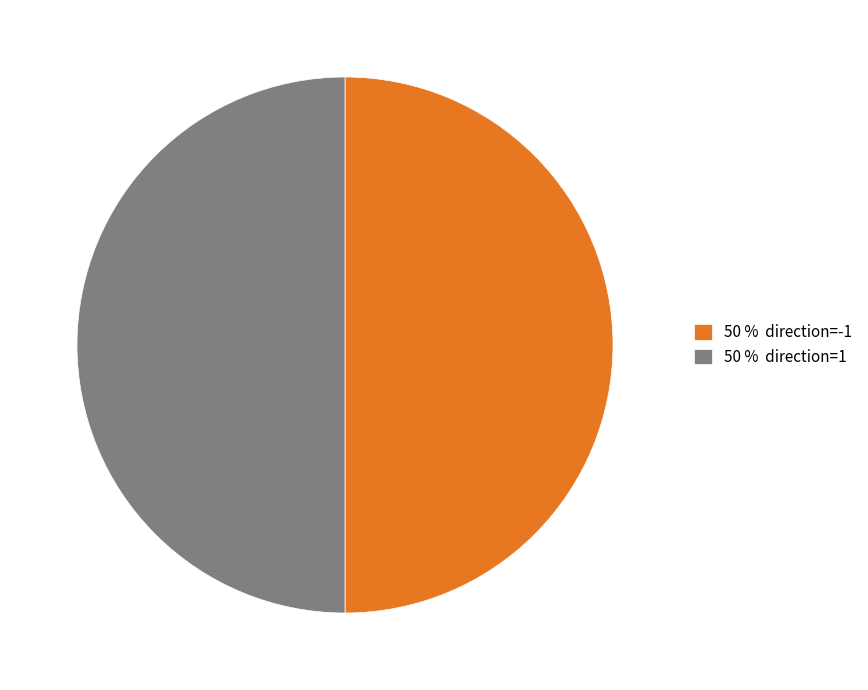

The 50 % direction=1 slice represents 50% of the pie. True or false?

True